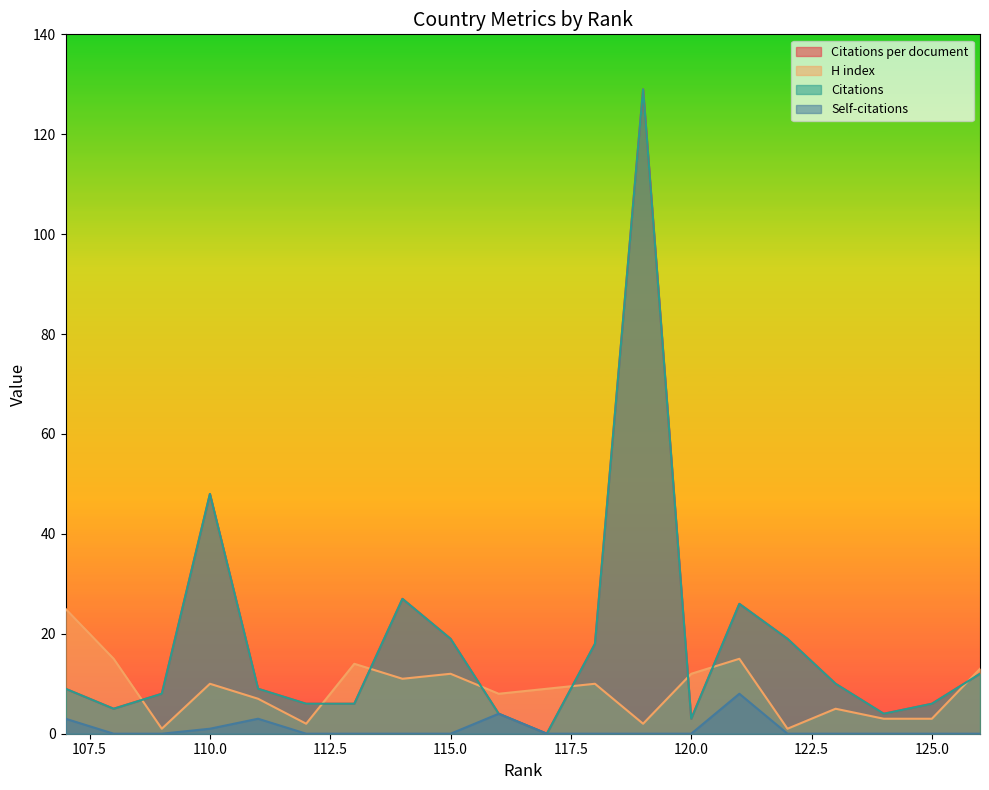

What is the average value of the Citations series?

18